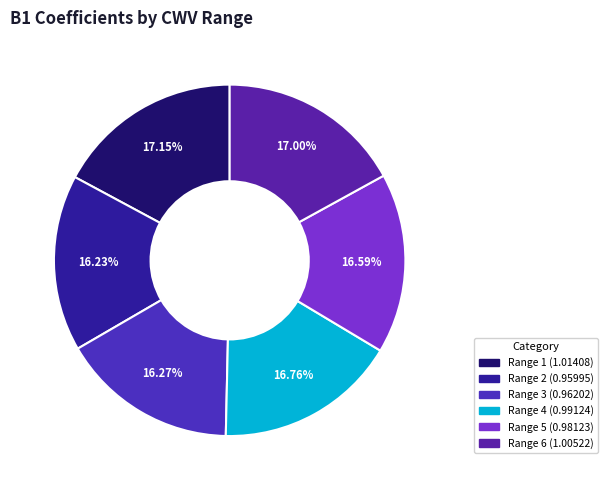

To the nearest percent, what is the average slice percentage?

17%